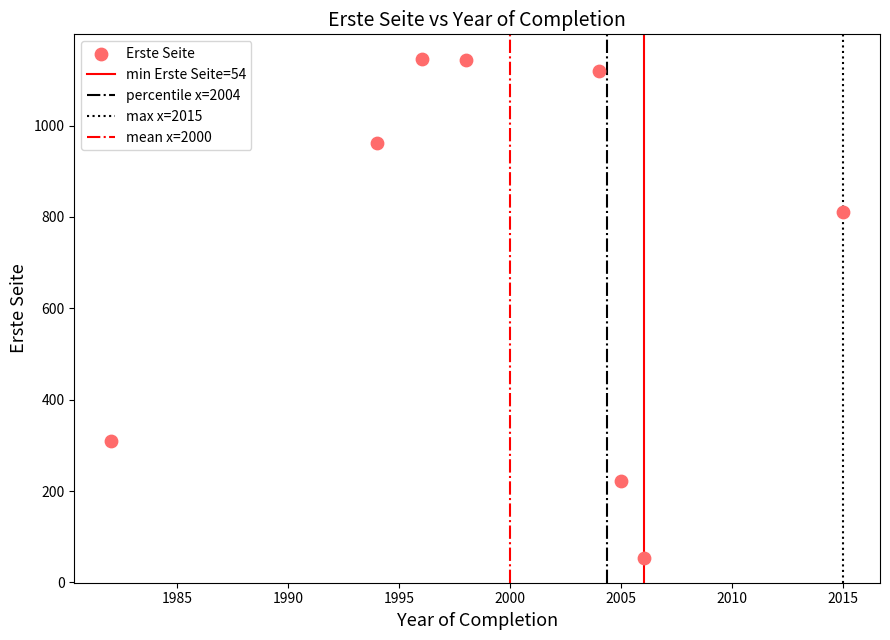

What Y value in the scatter plot is closest to 599?

811